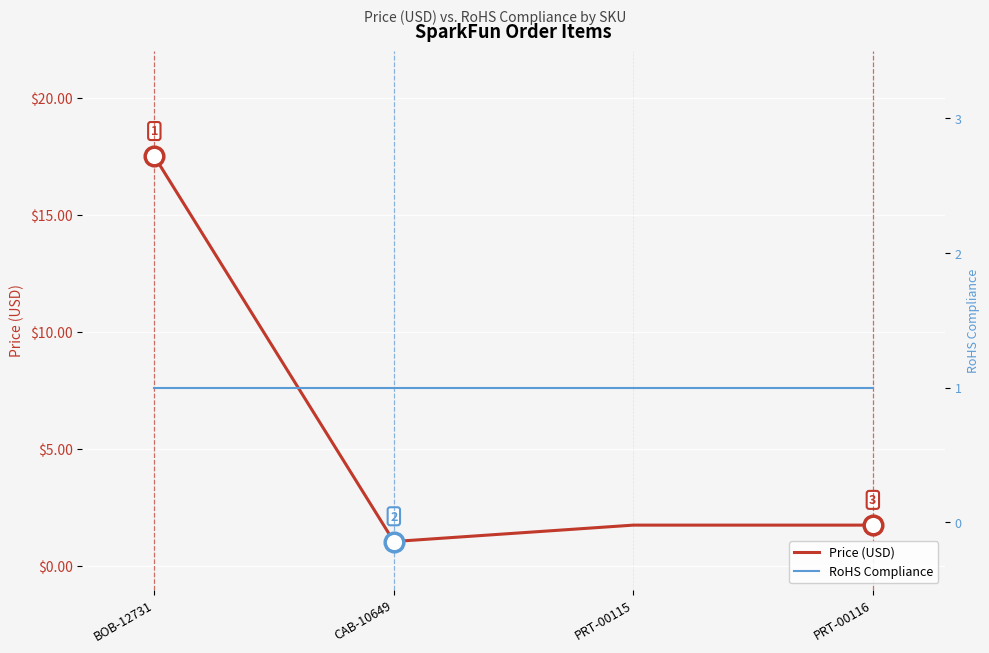

At which category is the sum across all series the highest?

BOB-12731